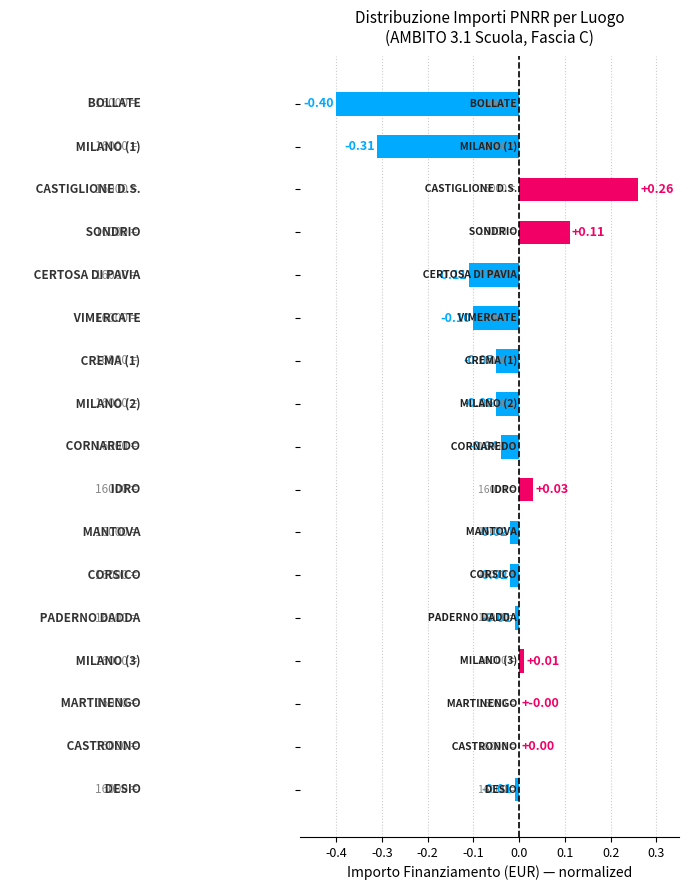

What is the sum of all values?

-0.7